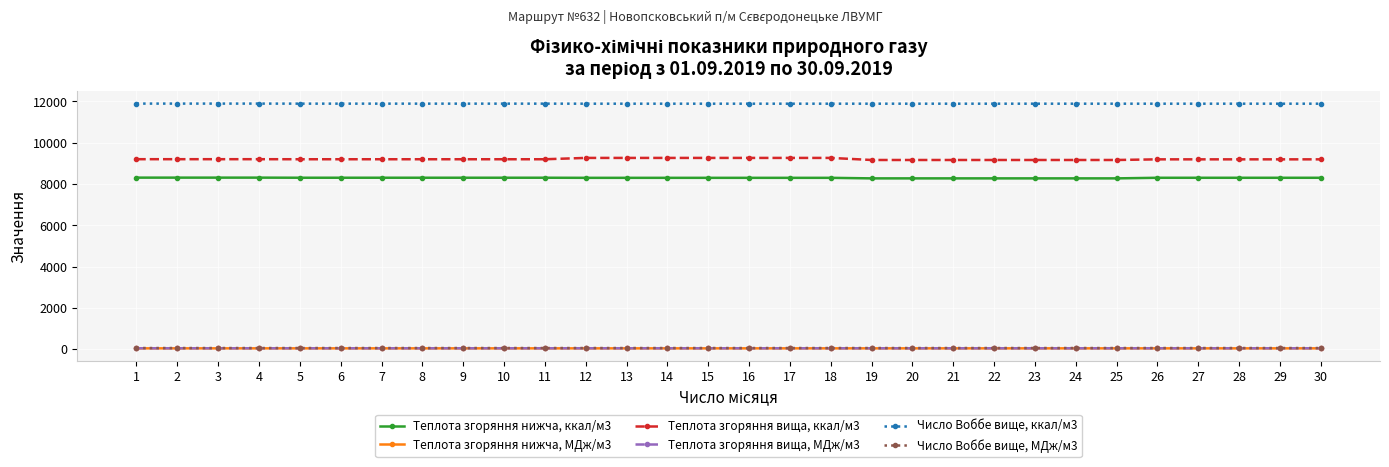

True or false: Теплота згоряння нижча, МДж/м3 has a value of 34.8 at 9.

True